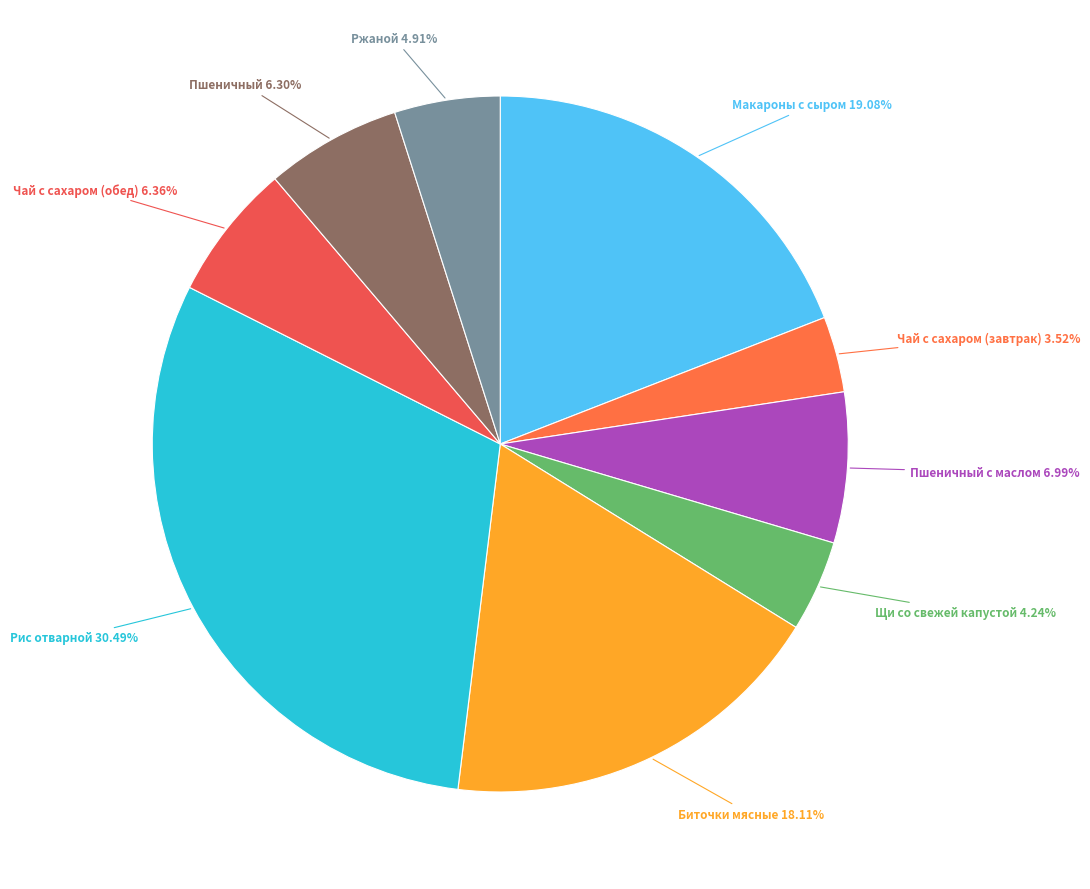

How many slices are in this pie chart?

9